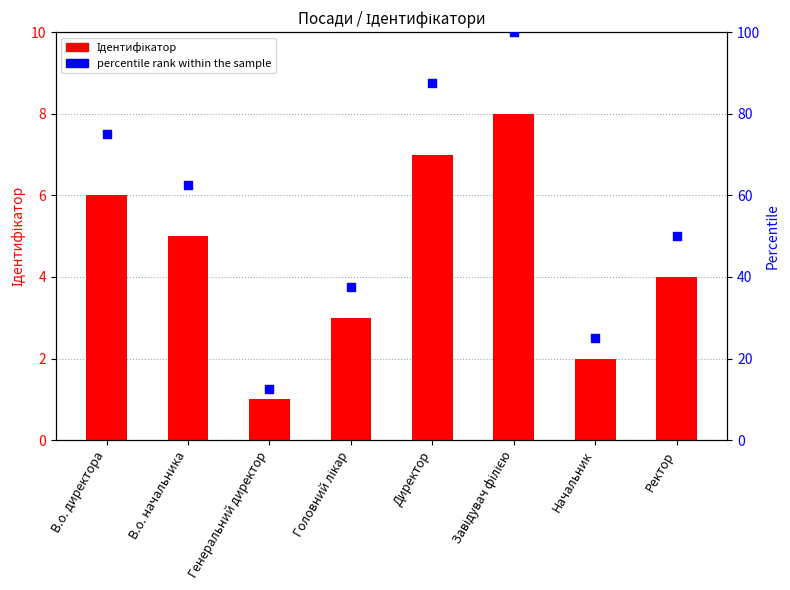

Which series has the largest Y range (max minus min)?

percentile rank